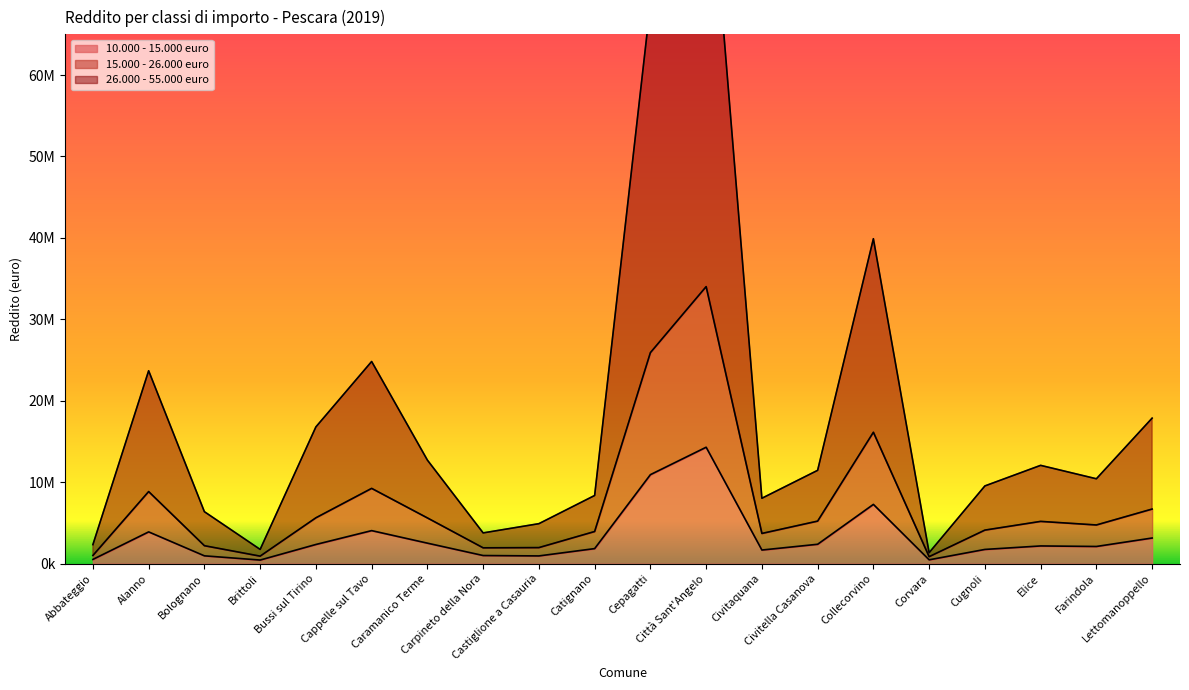

Which has a higher value, Farindola or Cugnoli?

Farindola